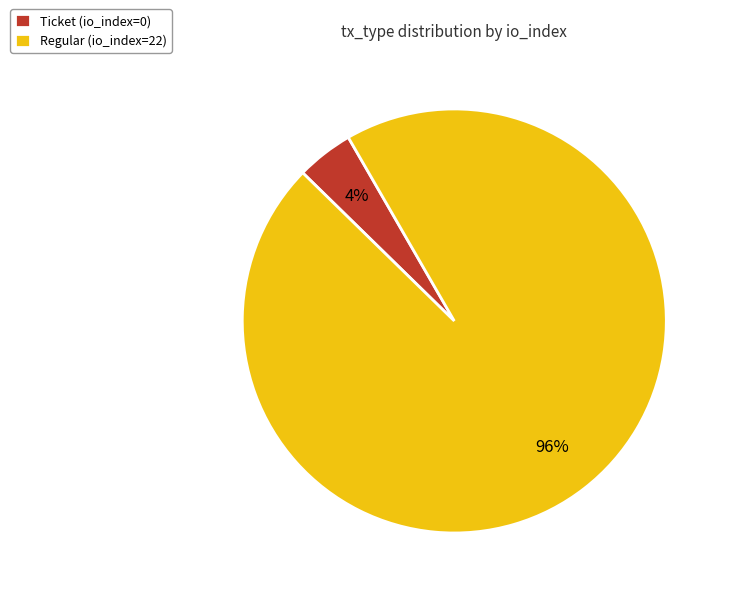

Between Regular (io_index=22) and Ticket (io_index=0), which is larger?

Regular (io_index=22)